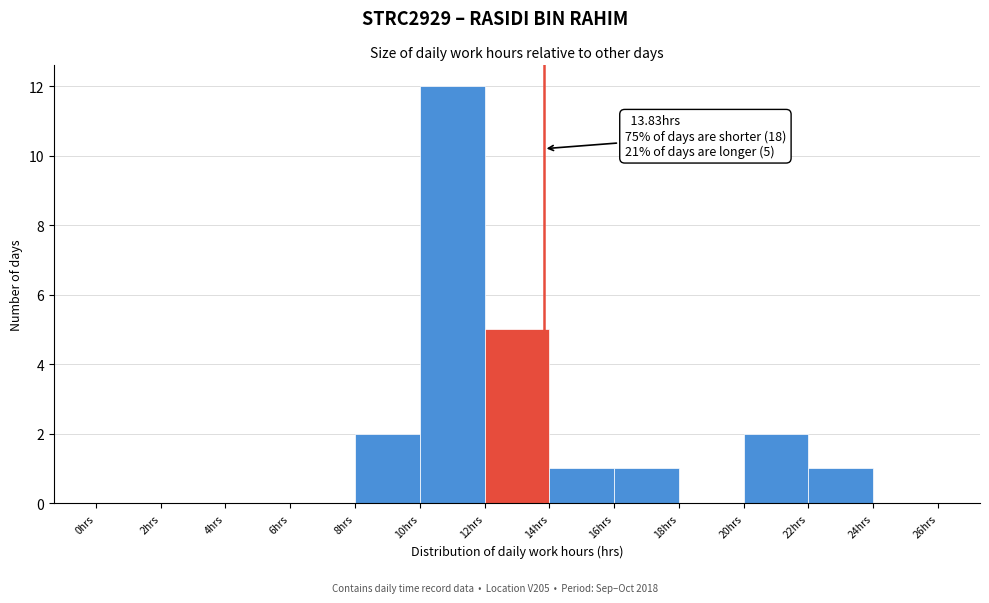

Which range on the x-axis has the tallest bar?

10 to 12